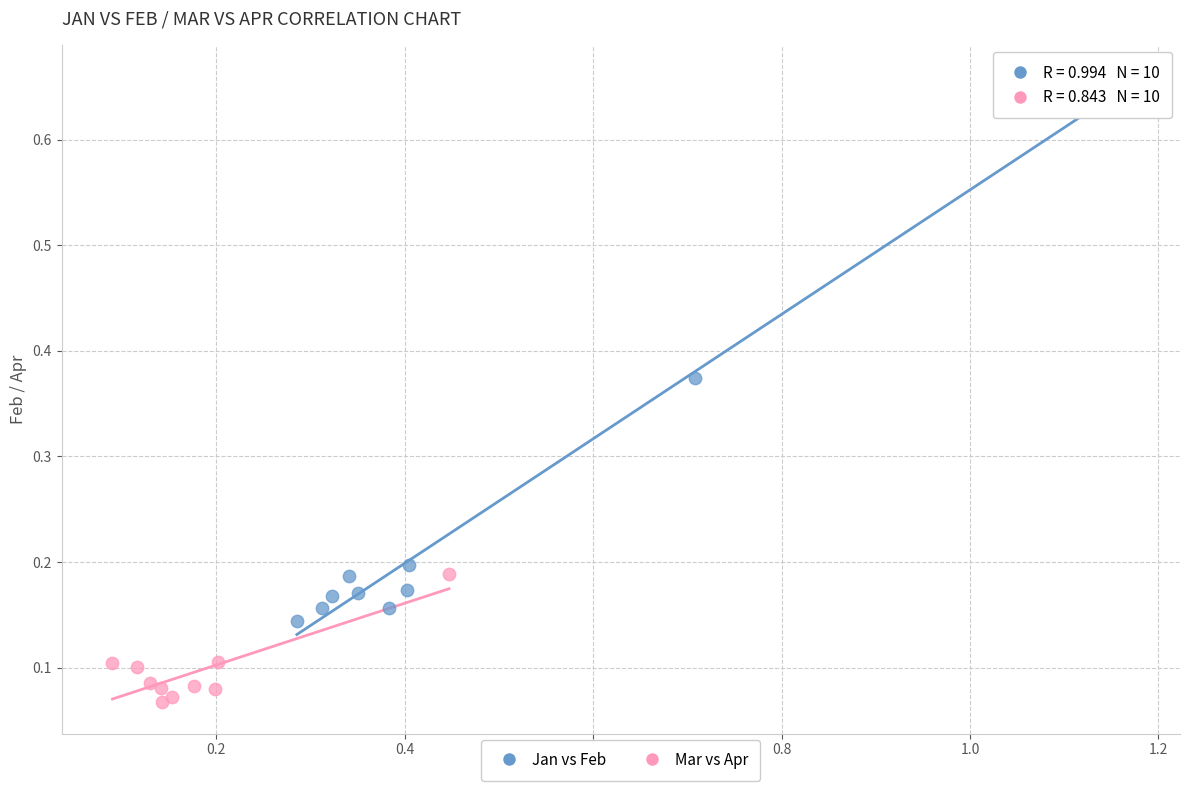

What are all the series names shown in the legend?

Jan vs Feb, Mar vs Apr